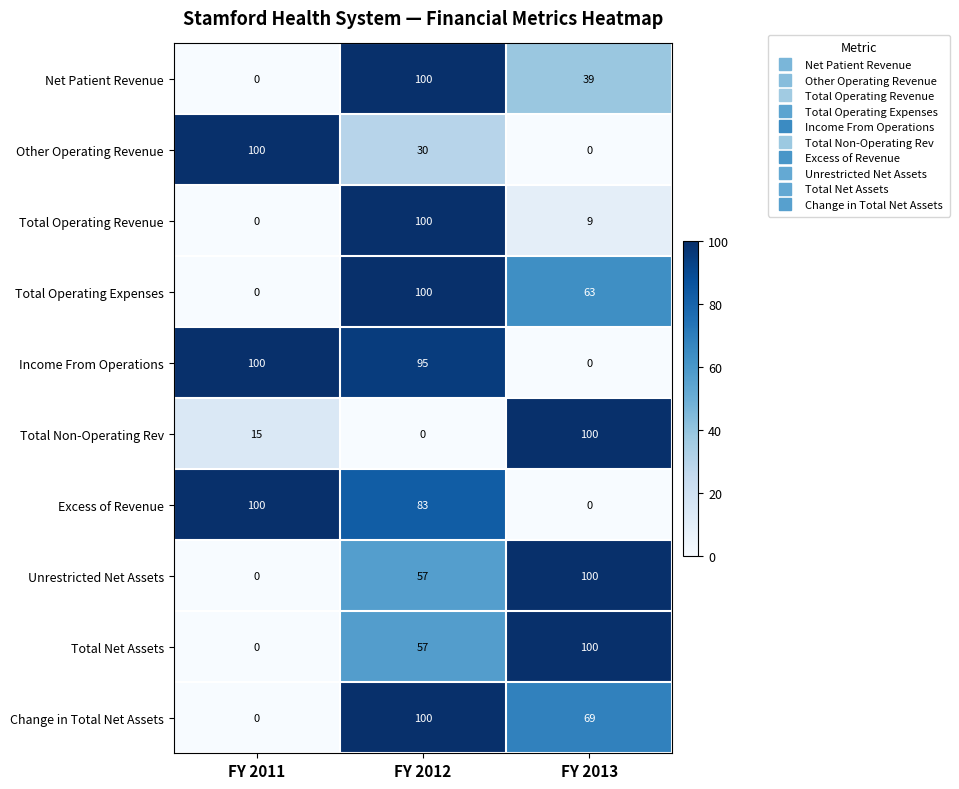

Rank the categories by Unrestricted Net Assets value from lowest to highest.

FY 2011, FY 2012, FY 2013